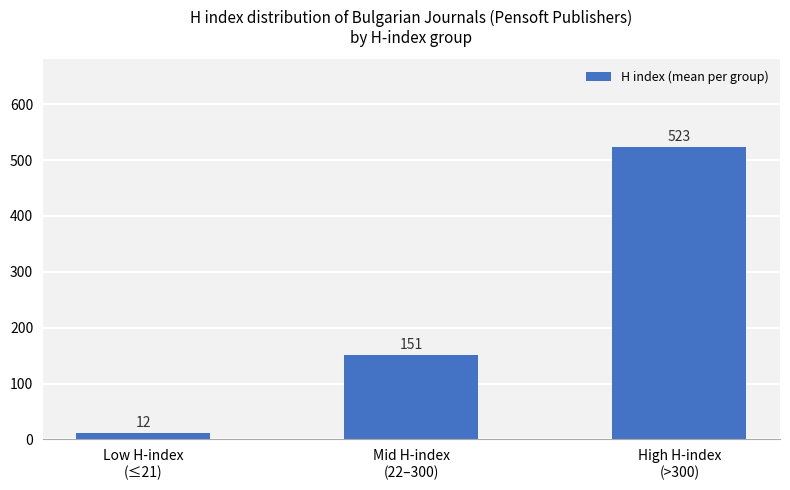

What is the greatest value displayed?

523.1